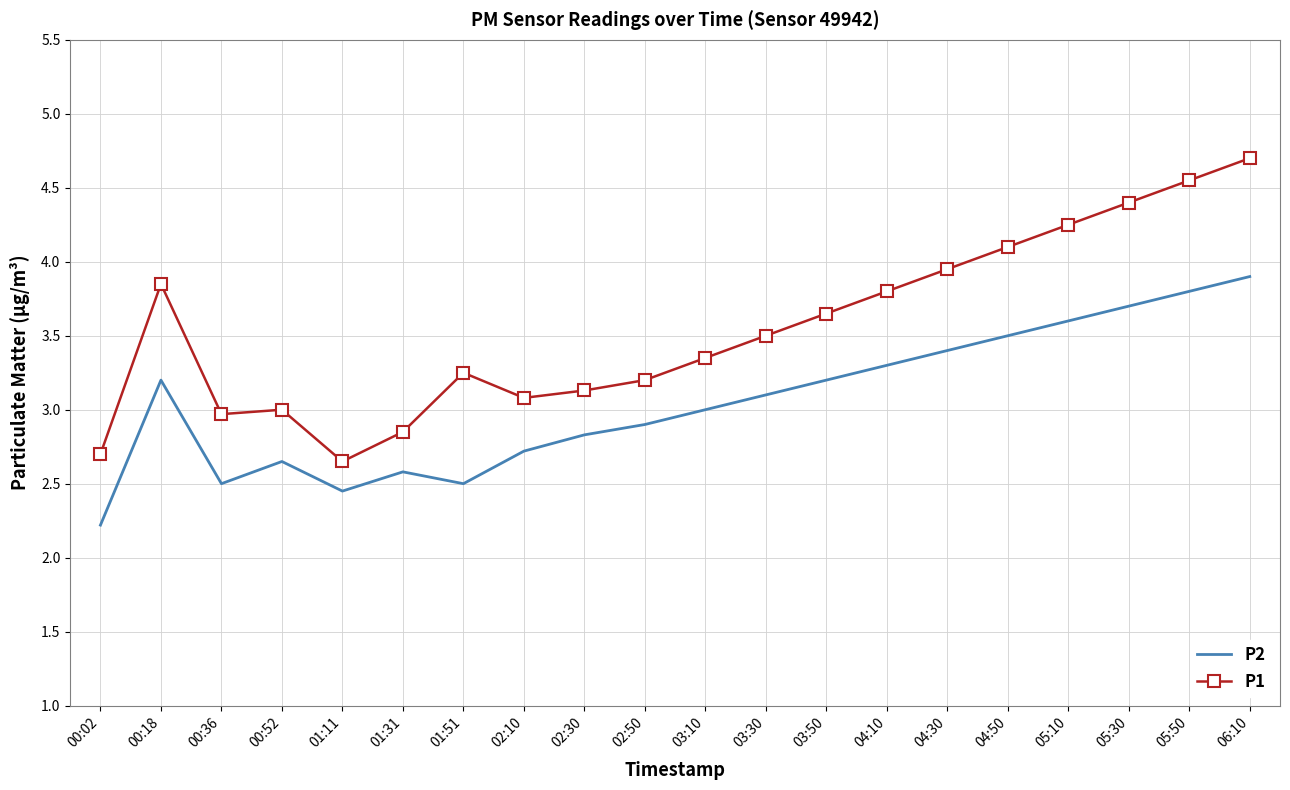

How many interior local peaks does the P2 series have?

3